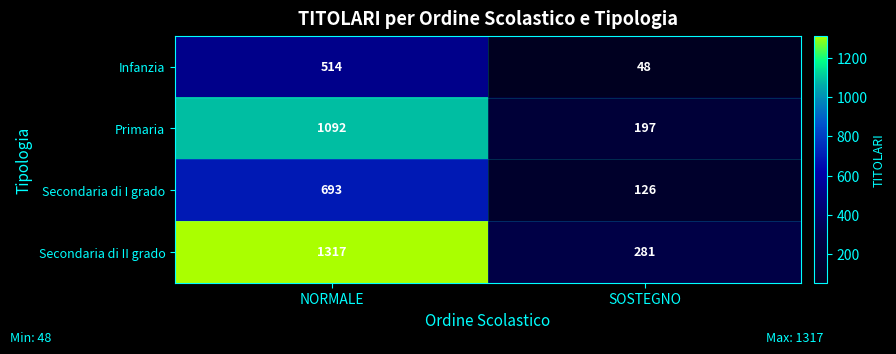

What is the greatest value displayed?

1317